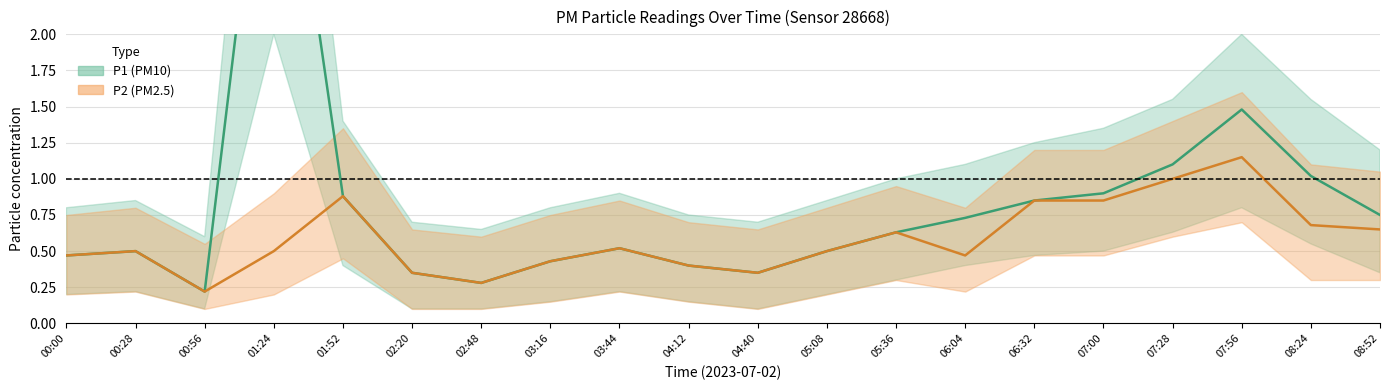

Where is the first local minimum for P2?

00:56